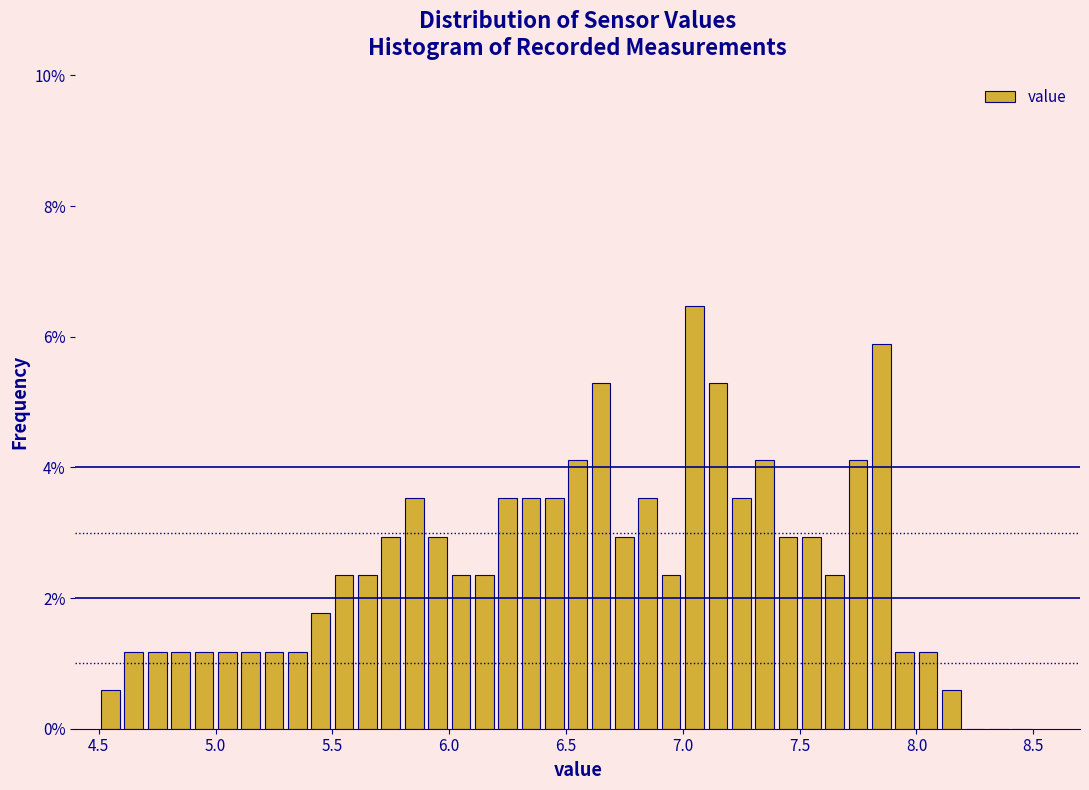

Around what value on the x-axis is the tallest bar? Give the approximate position of its centre, as read against the axis.

7.05